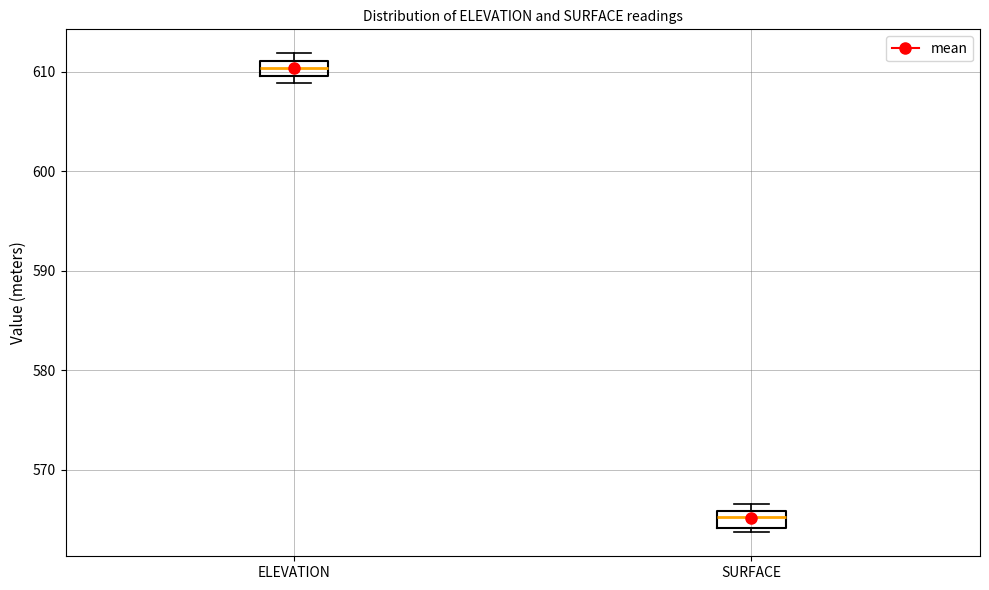

Reading left to right, read every box against the y-axis: the position of its median line, the range the box covers, and the ends of its whiskers. The values are not printed on the chart, so give them approximately, as read against the axis.

ELEVATION: median 610 (inside the box), box 610 to 611, whiskers 609 to 612
SURFACE: median 565, box 564 to 566, whiskers 564 (just below the box's lower edge) to 567